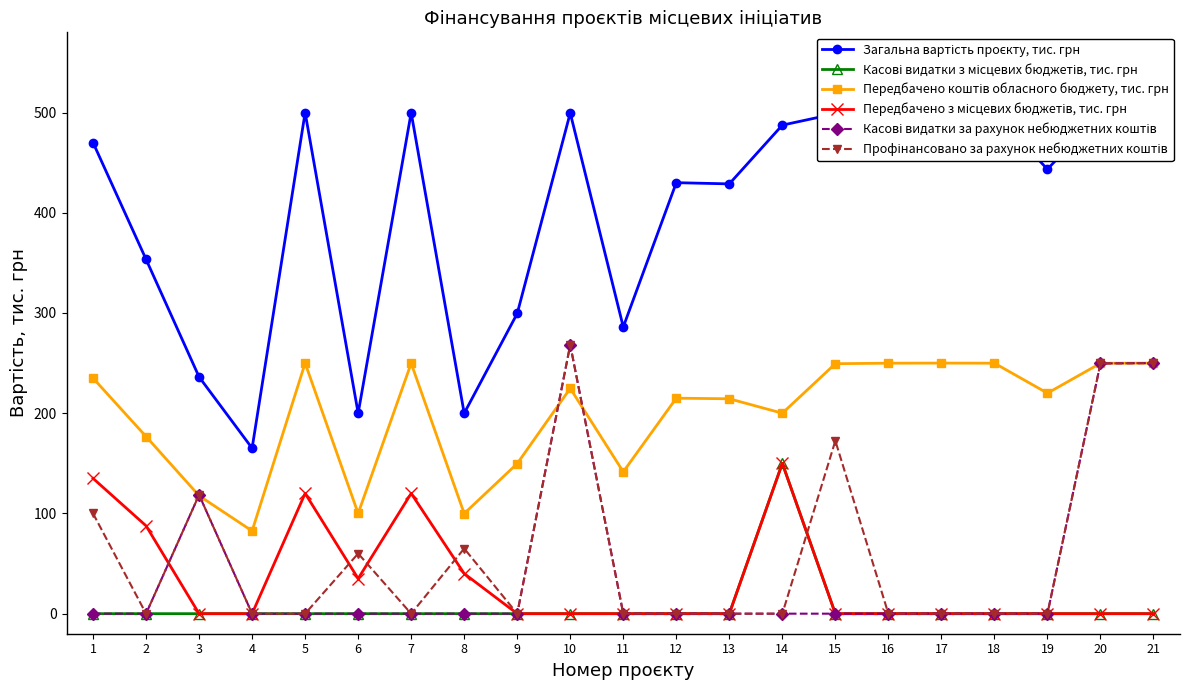

Is it true that Передбачено коштів обласного бюджету, тис. грн equals 215.0 at 12?

True